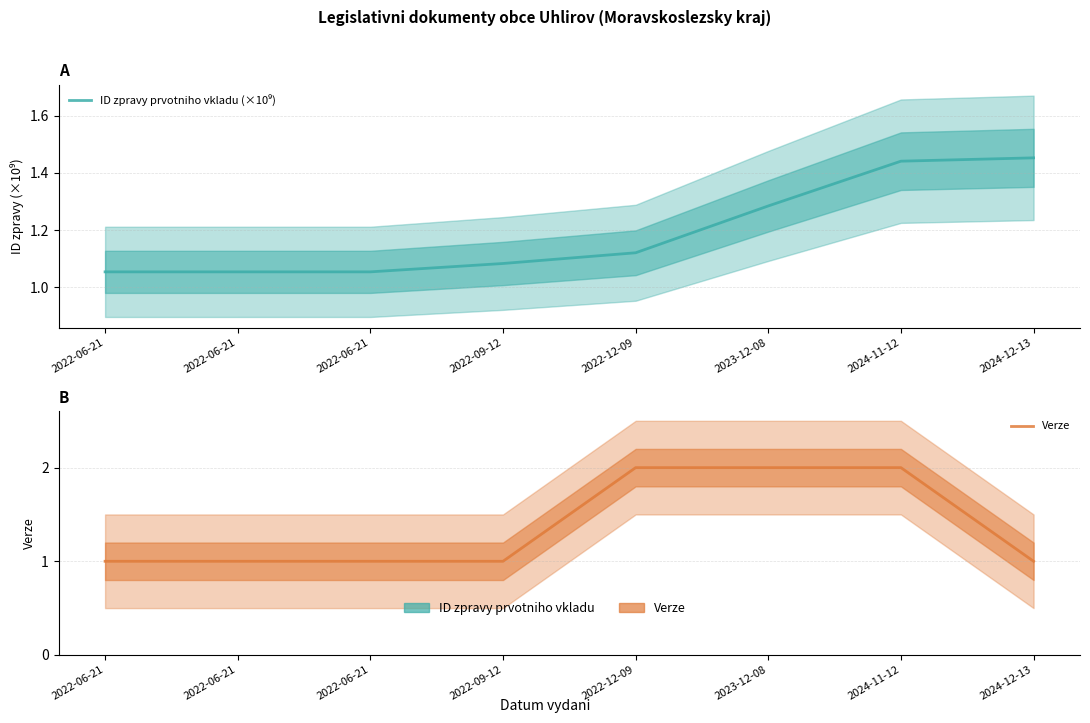

How many lines are shown in the chart?

2